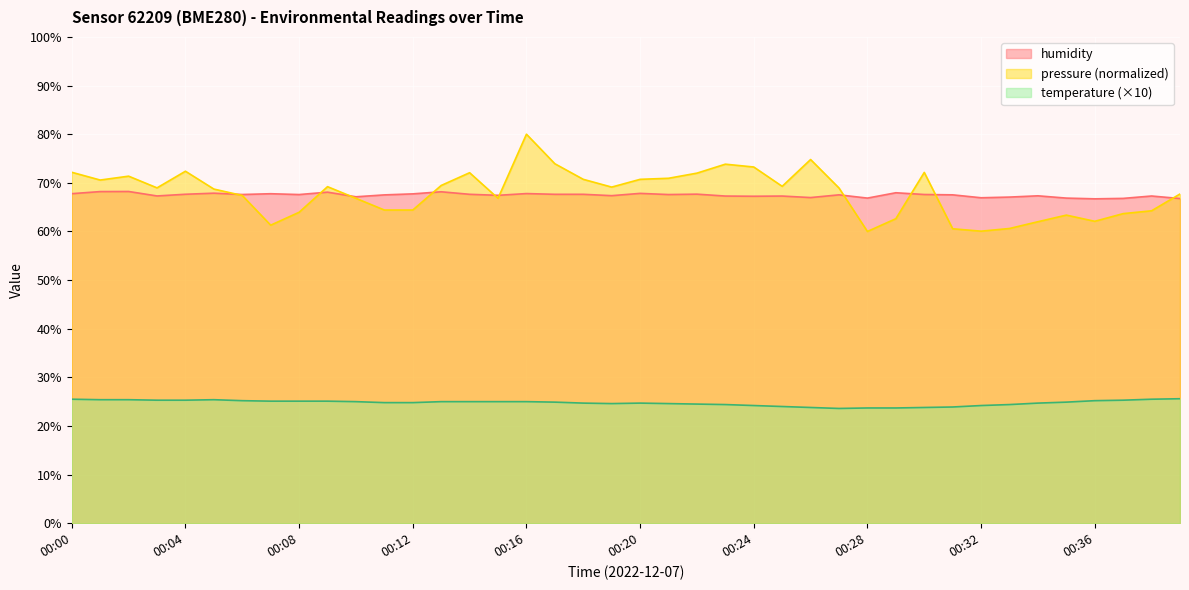

What is the spread (max minus min) of values at 00:21?

43.0